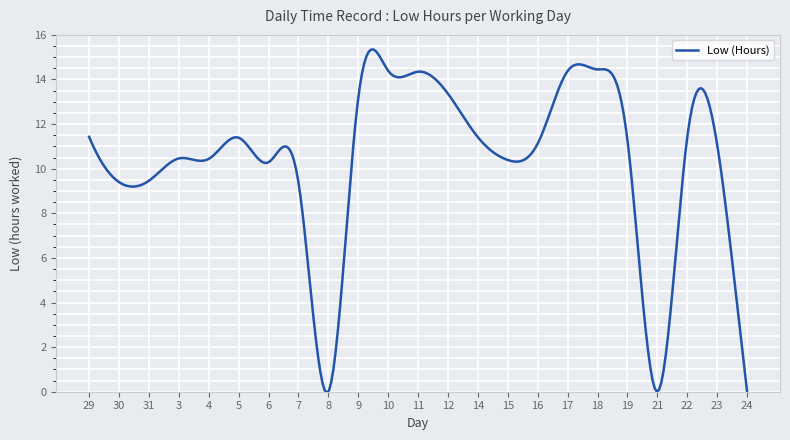

What is the greatest value displayed?

15.4